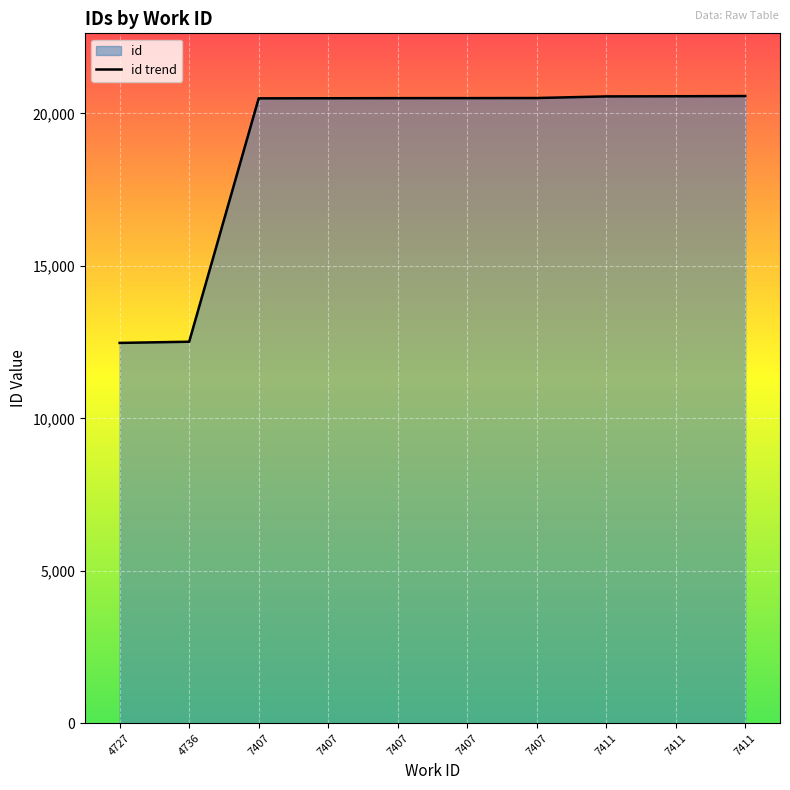

How many data points are less than 20503?

5